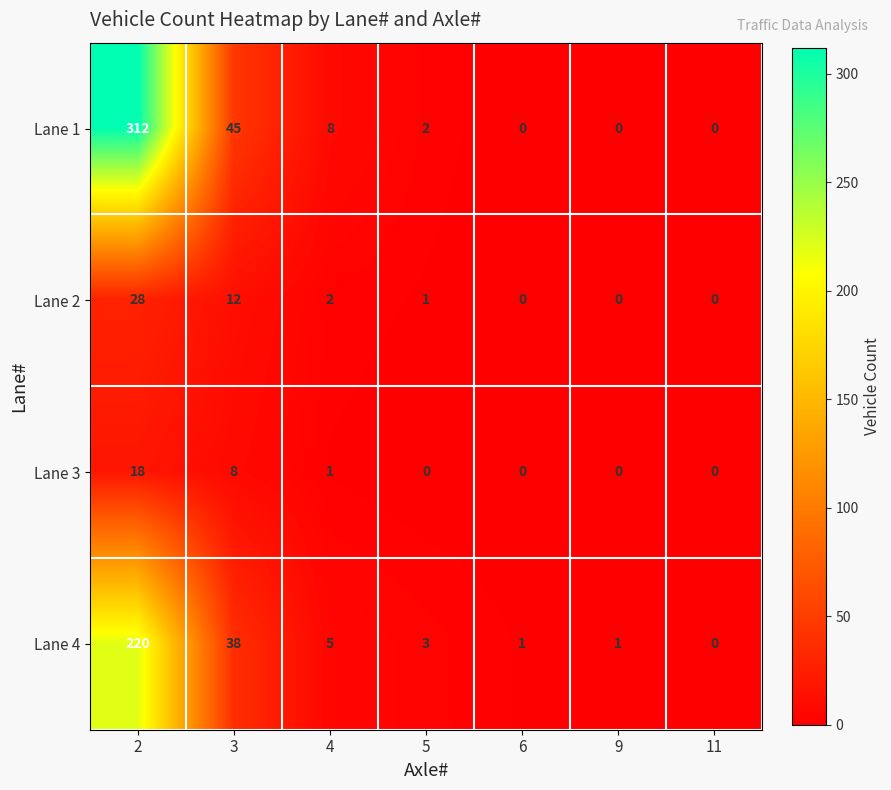

How many distinct data groups are displayed?

4